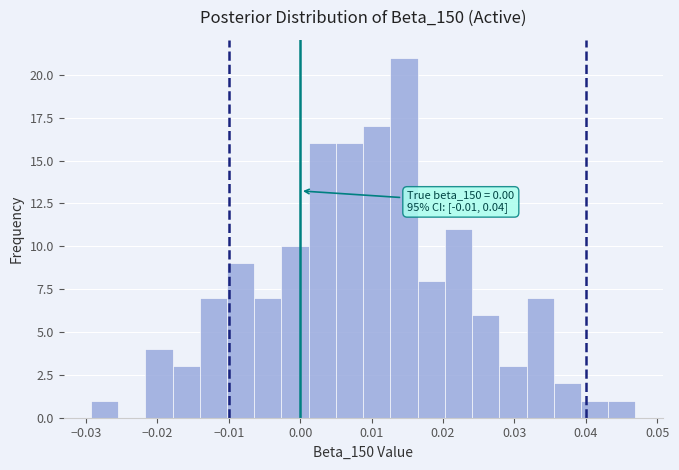

Read against the x-axis, roughly where is the centre of the tallest bar?

0.015